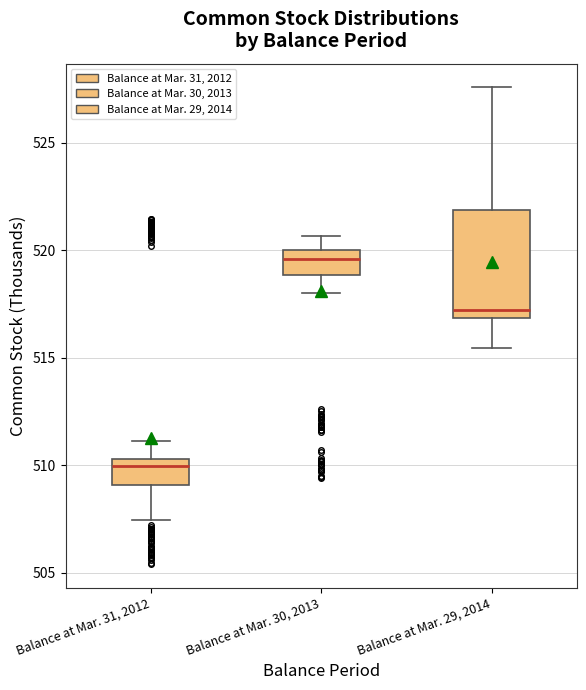

Where does the lower whisker of the box for Balance at Mar. 29, 2014 end on the y-axis? The values are not printed on the chart, so give them approximately, as read against the axis.

515.5